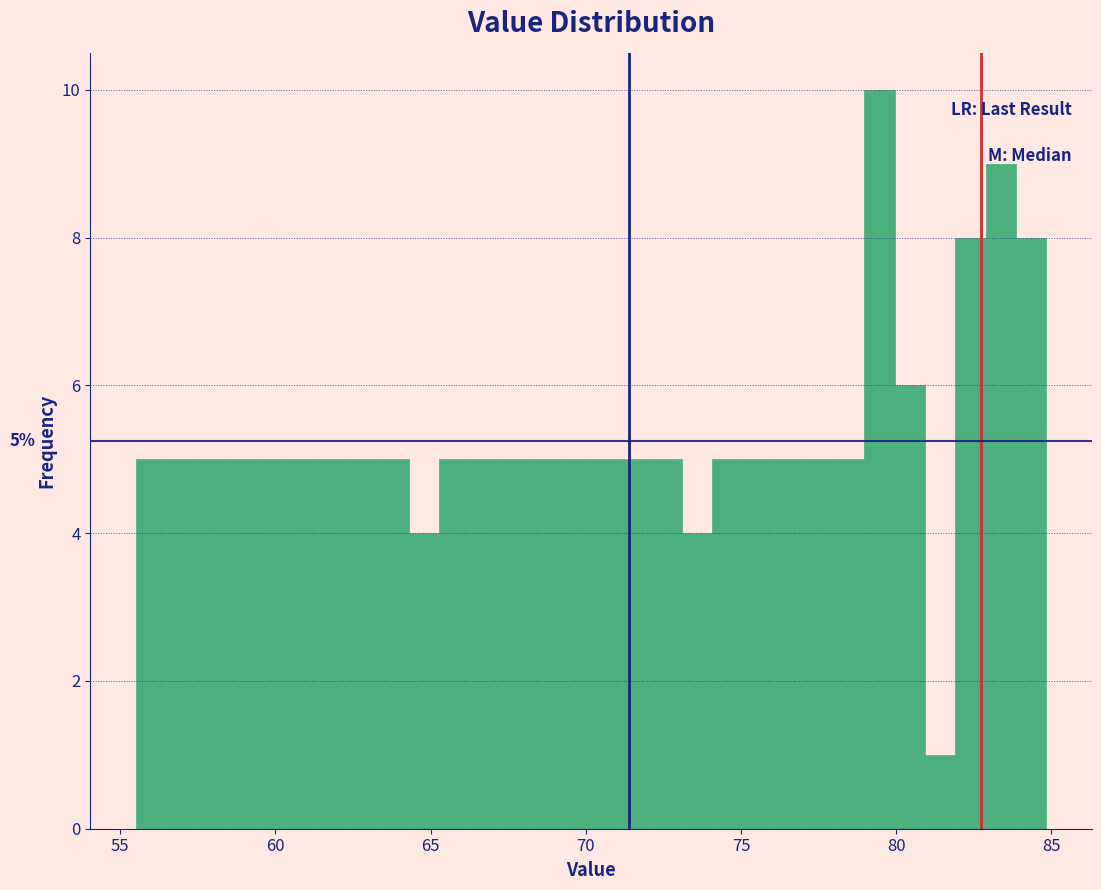

Read against the x-axis, roughly where is the centre of the tallest bar?

79.5